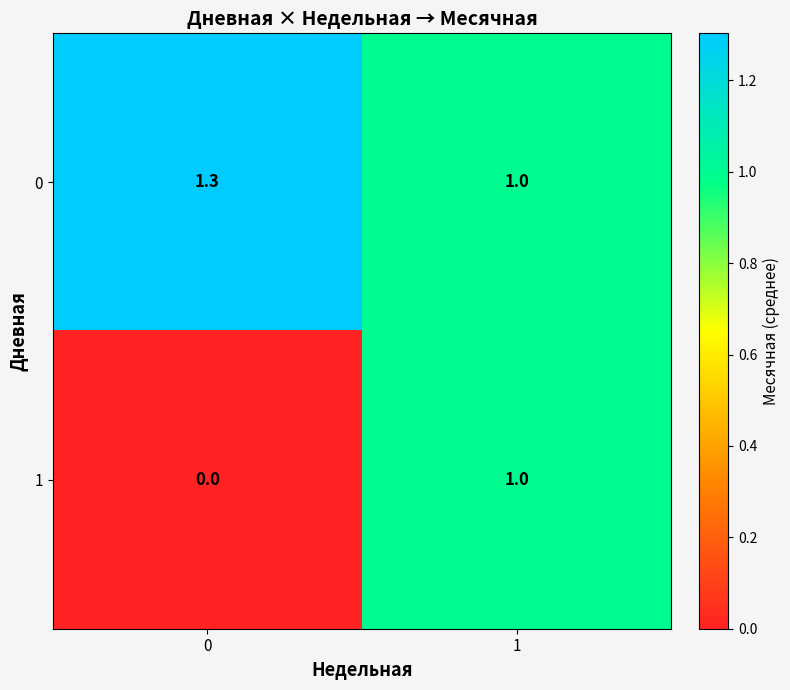

The 1 series shows 0.6 at 0. True or false?

False